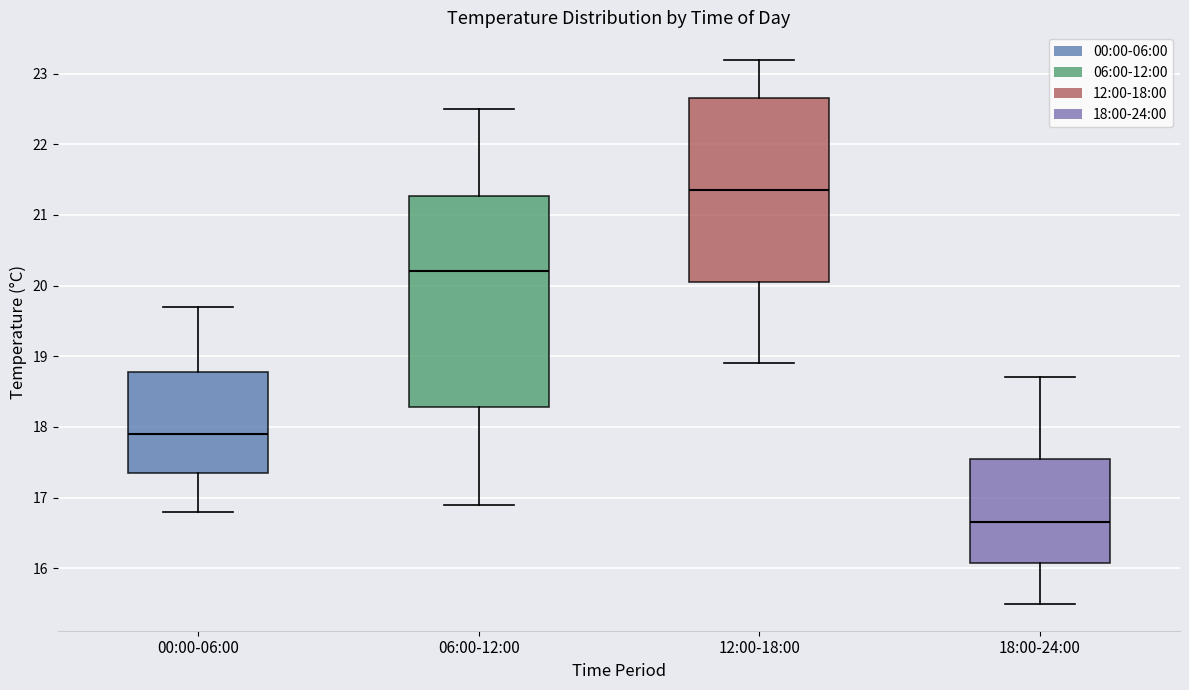

Which box has the lowest median line?

18:00-24:00